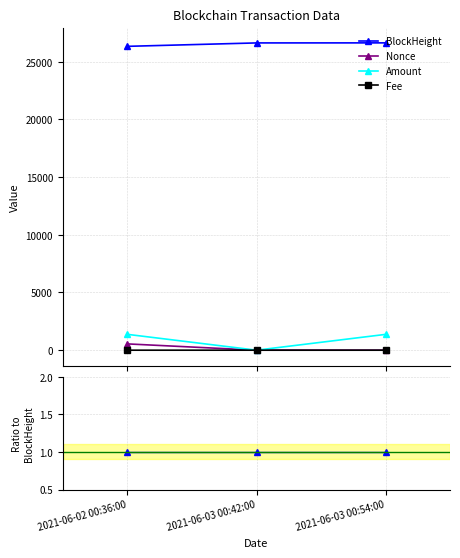

What is the label of the 1st point from the right?

2021-06-03 00:54:00